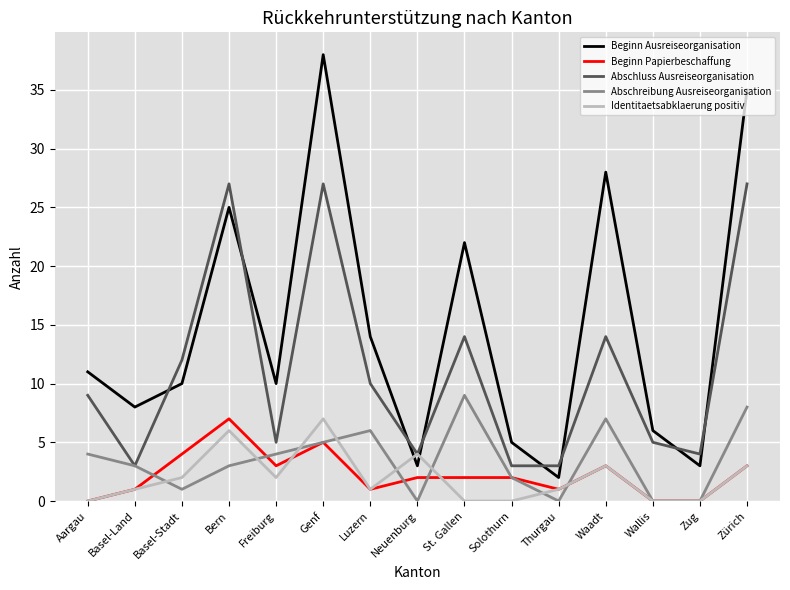

What is the minimum value for Abschluss Ausreiseorganisation?

3